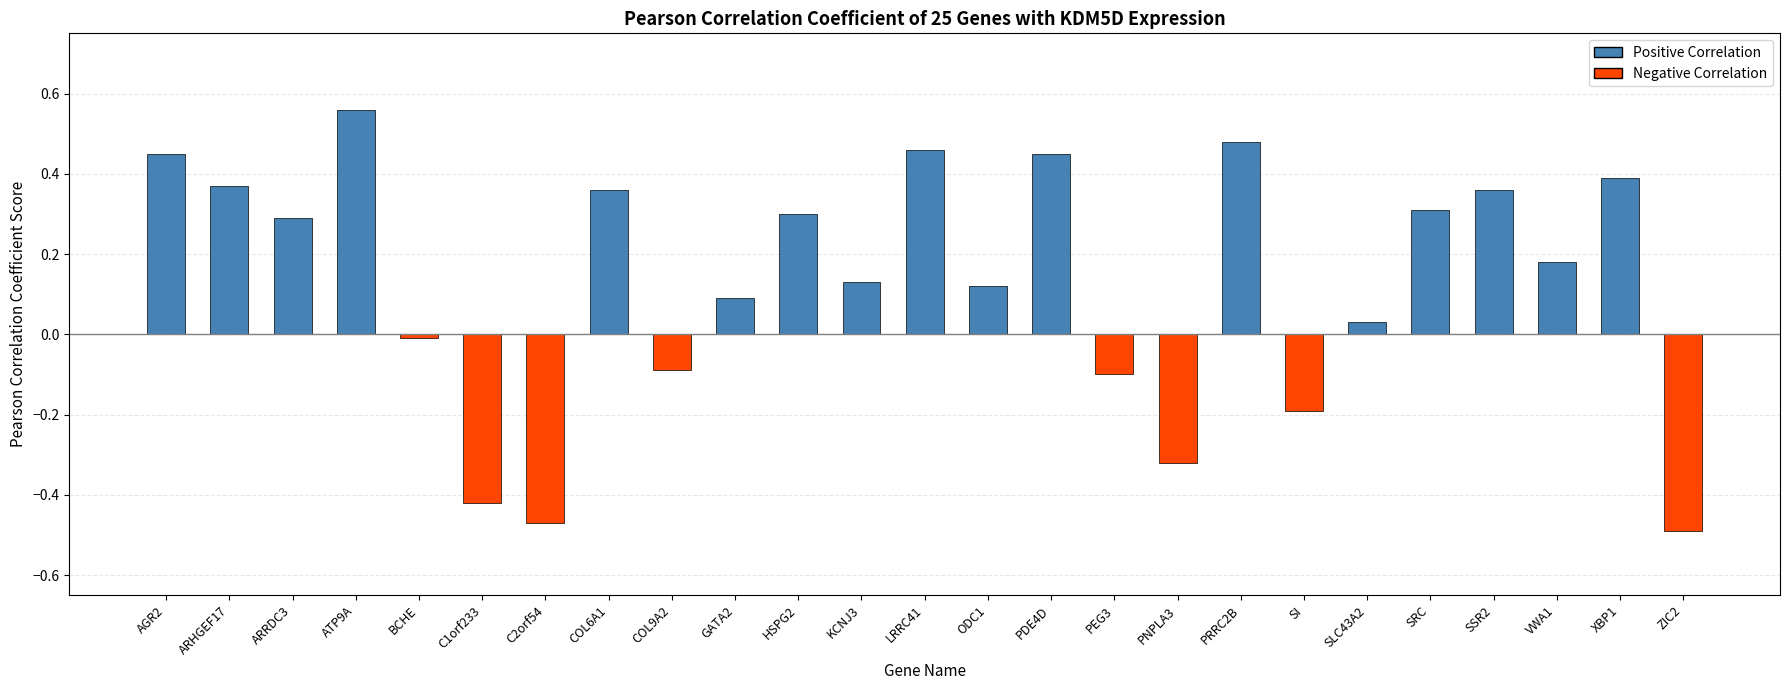

What is the sum of all values?

3.2